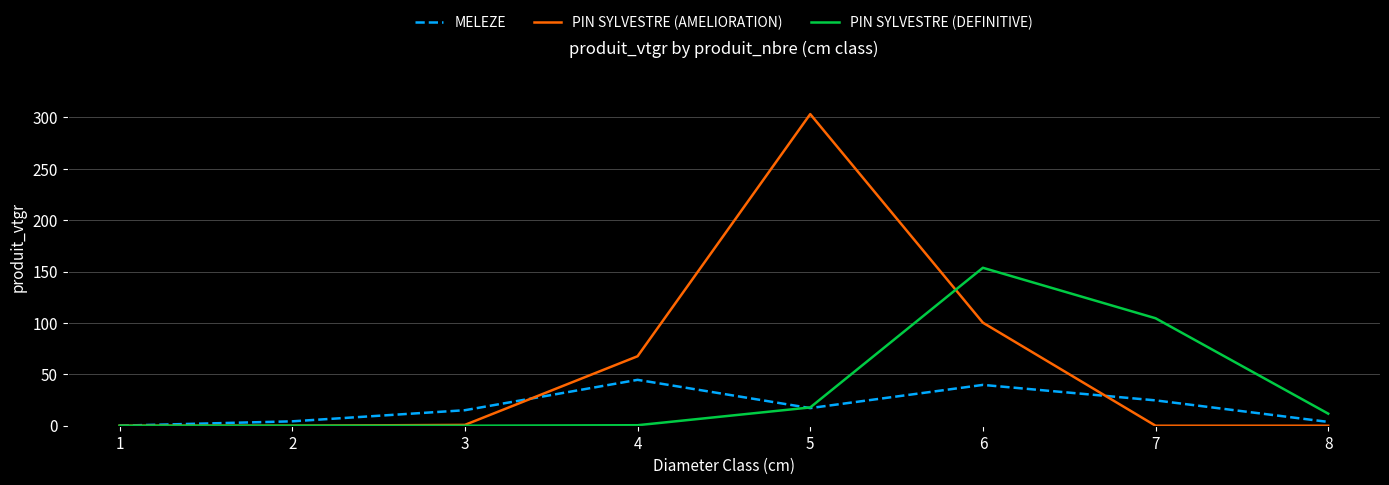

What is the total value across all series at 8?

15.5